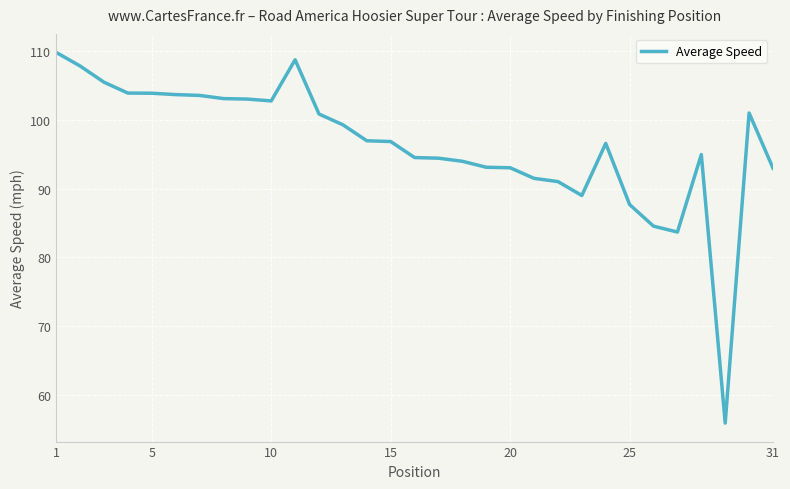

How many distinct data groups are displayed?

1